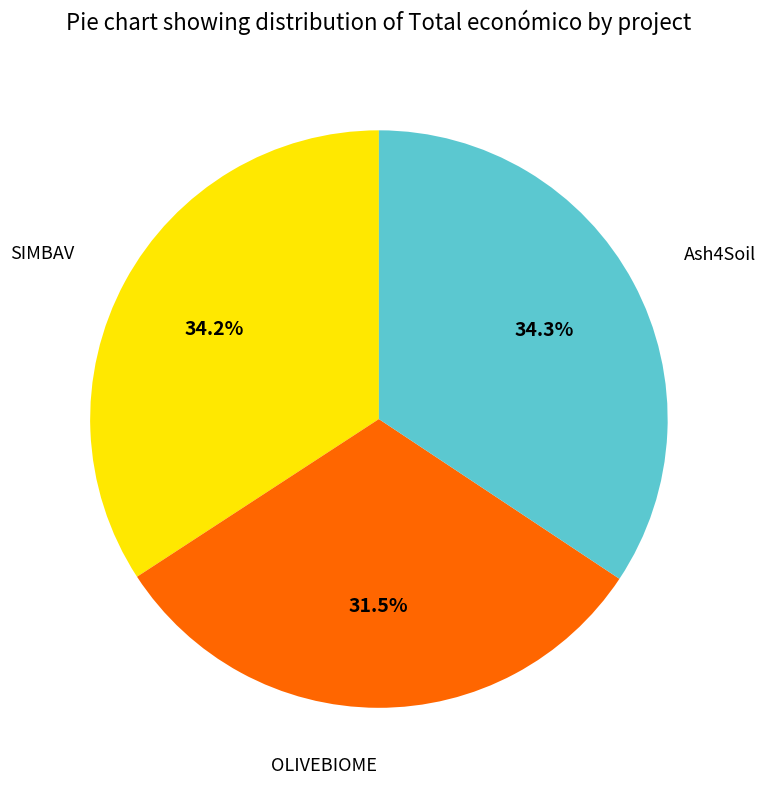

What is the ratio of the value at Ash4Soil to the value at OLIVEBIOME?

1.1